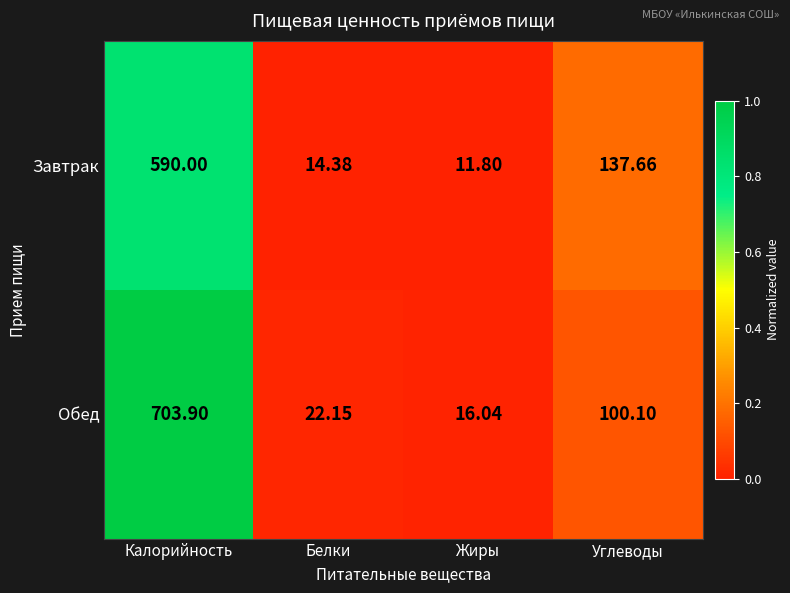

Which series has the largest range (max minus min)?

Обед